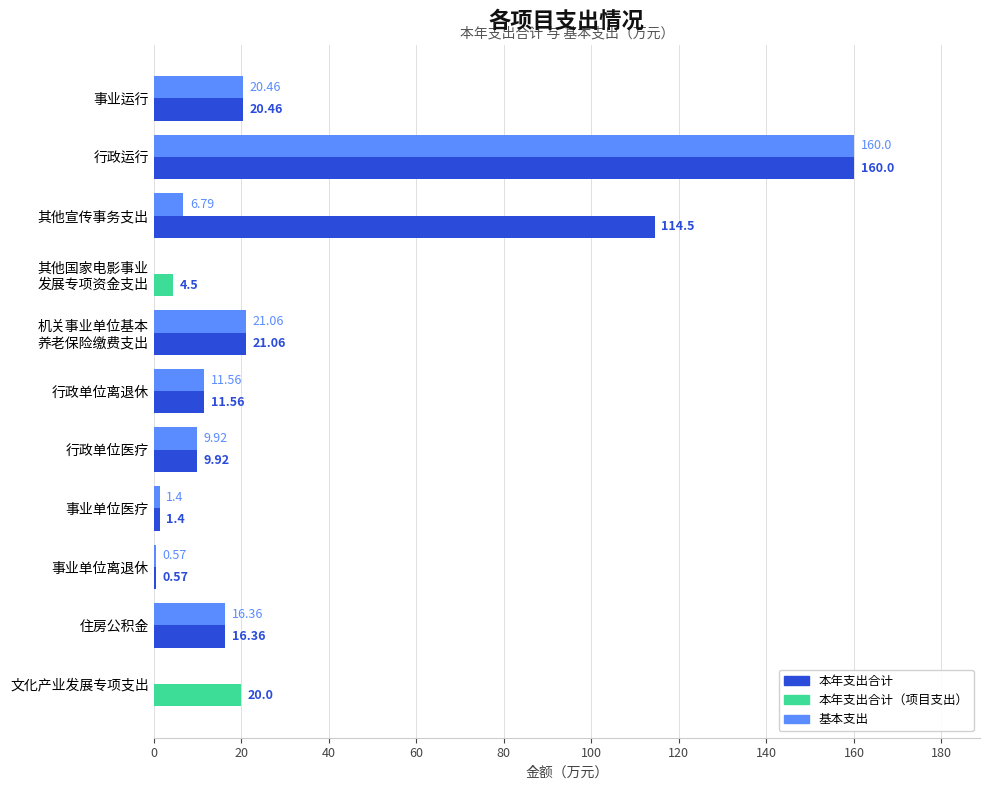

What is the highest value of the 基本支出 series?

160.0